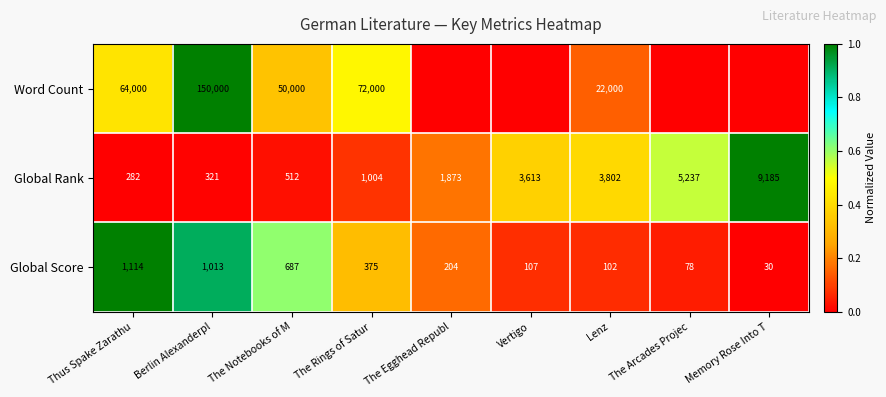

What is the minimum value for Global Rank?

282